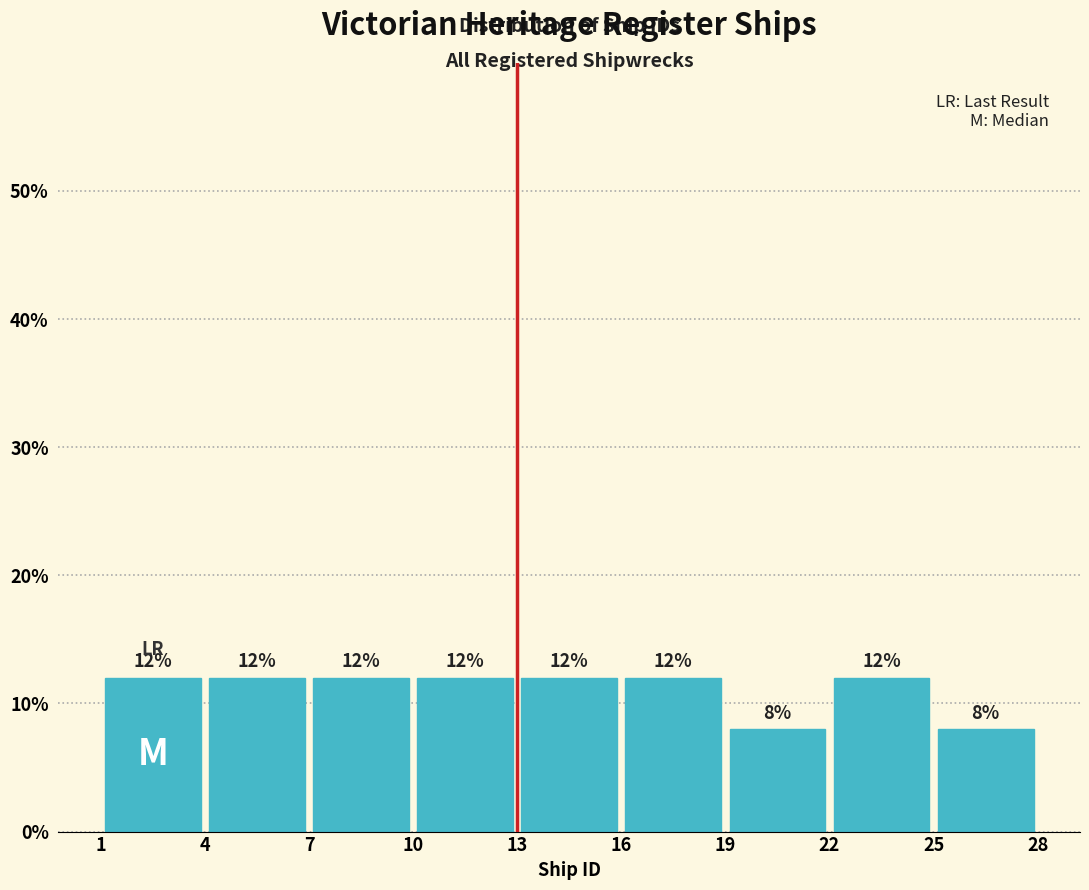

What is the height of the bar covering 13 to 16 on the x-axis?

12